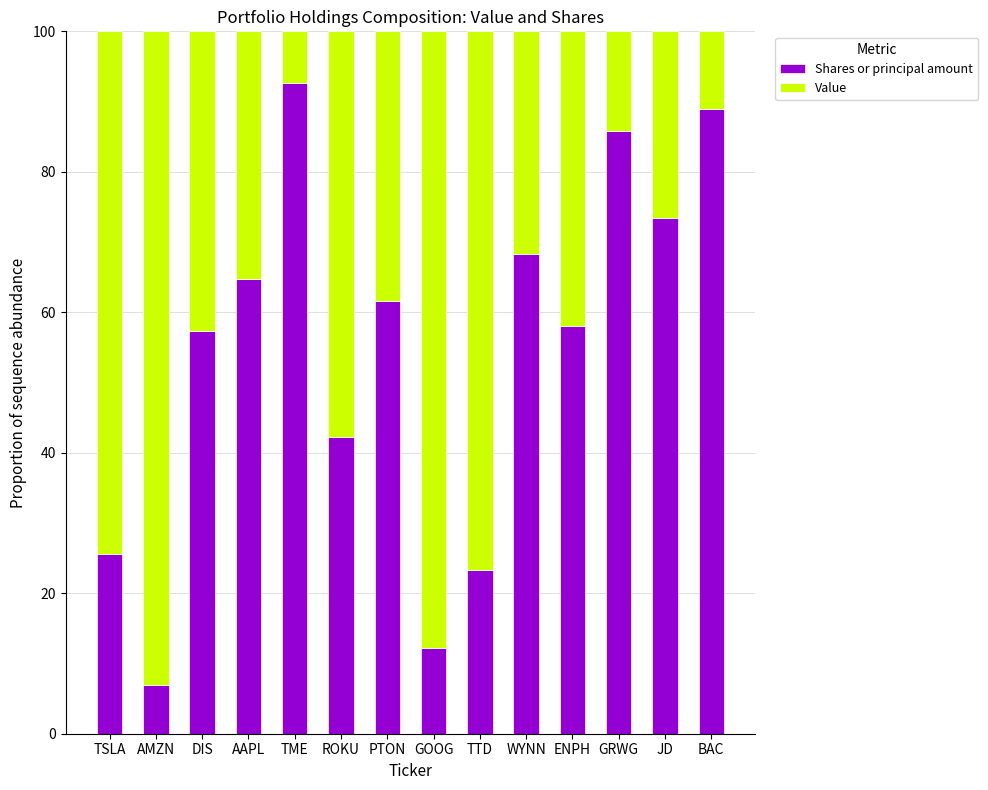

What is the difference between the second highest and minimum values in the Shares or principal amount series?

82.0